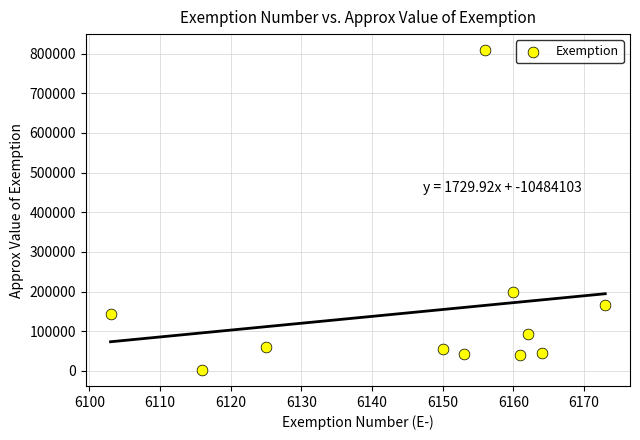

What is the range of Y values (max minus min)?

806313